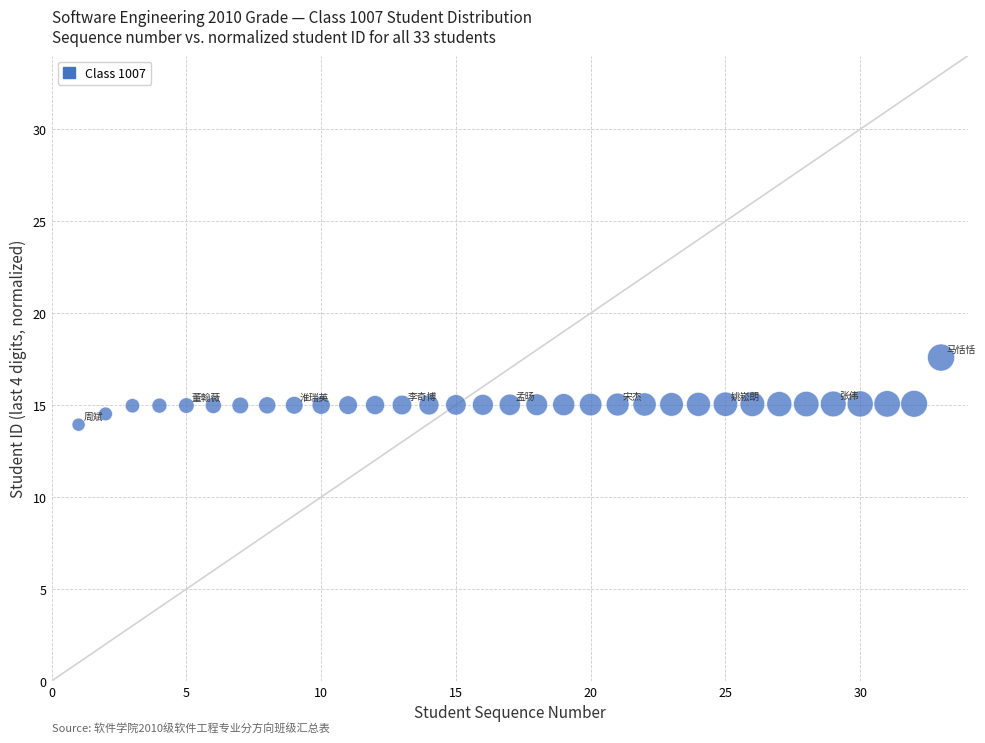

What is the range of Y values (max minus min)?

3.6